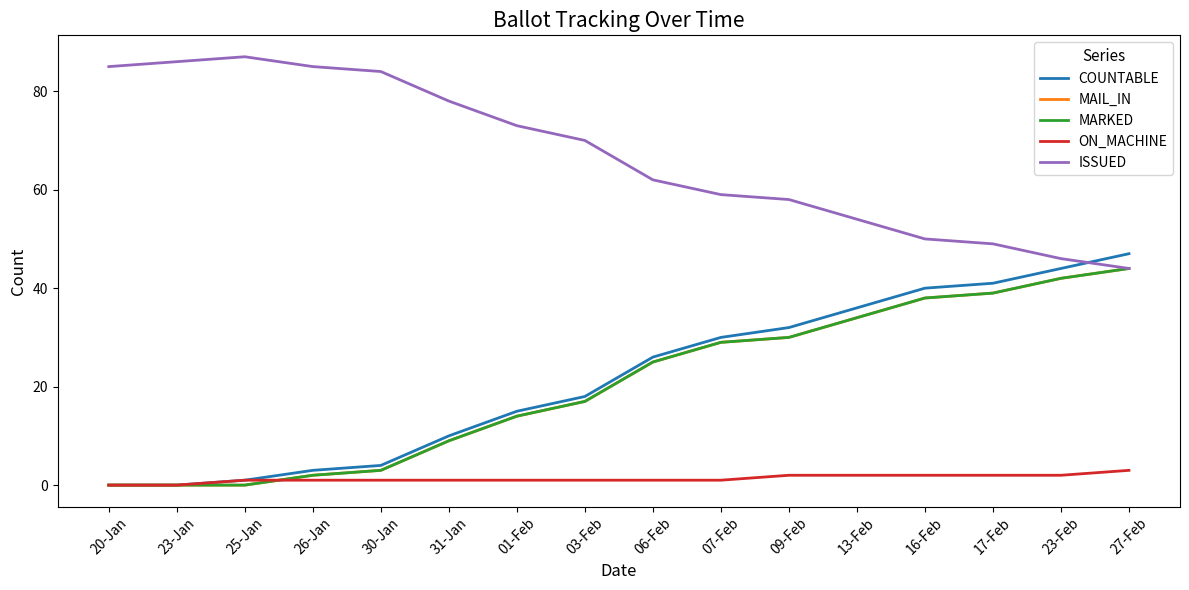

At which category does the chart reach its peak across all series?

25-Jan